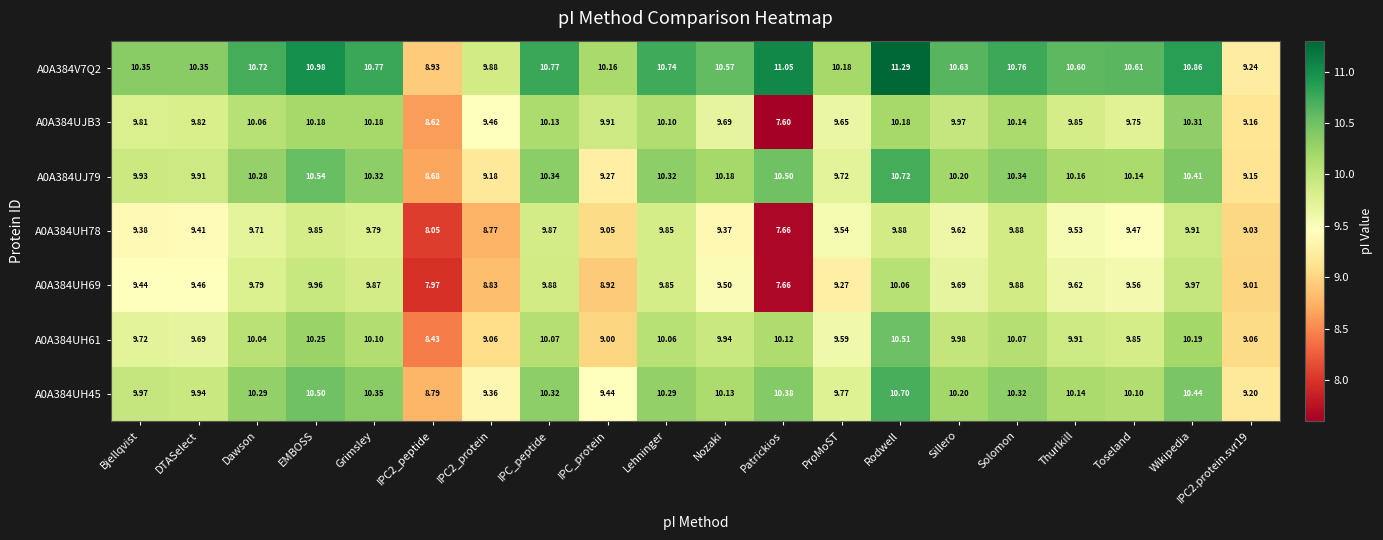

Which category has the highest value across all series?

Rodwell